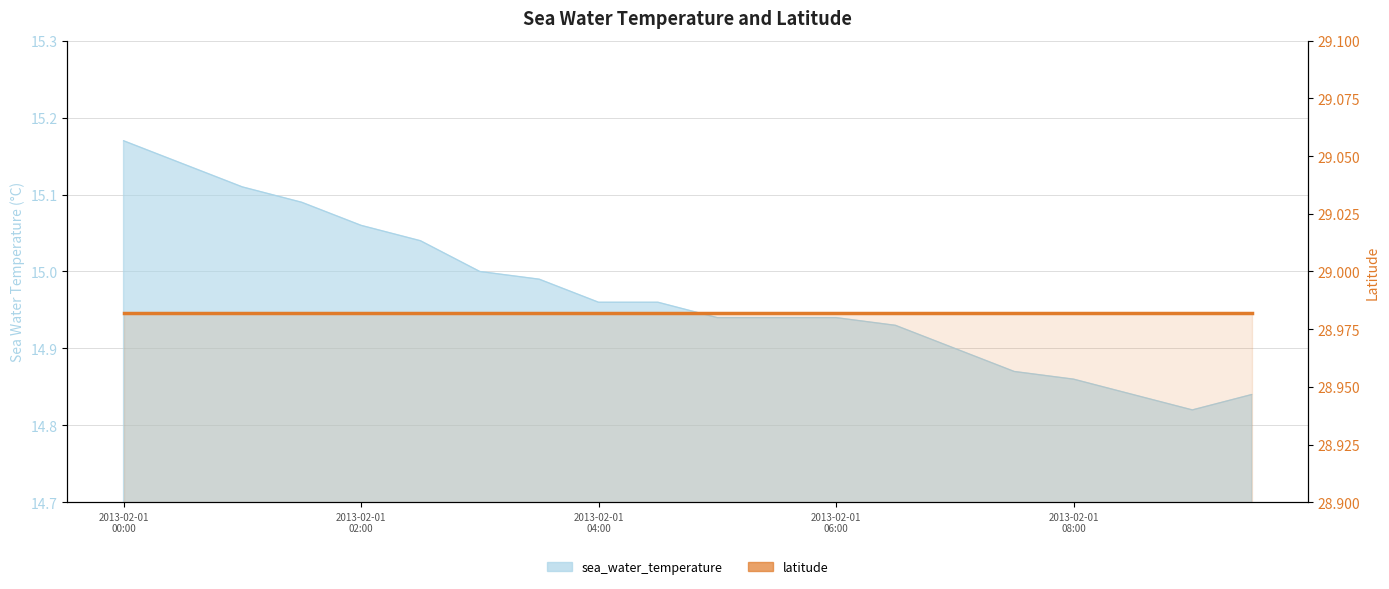

Which has a higher value, 2013-02-01T09:00 or 2013-02-01T02:30?

2013-02-01T02:30